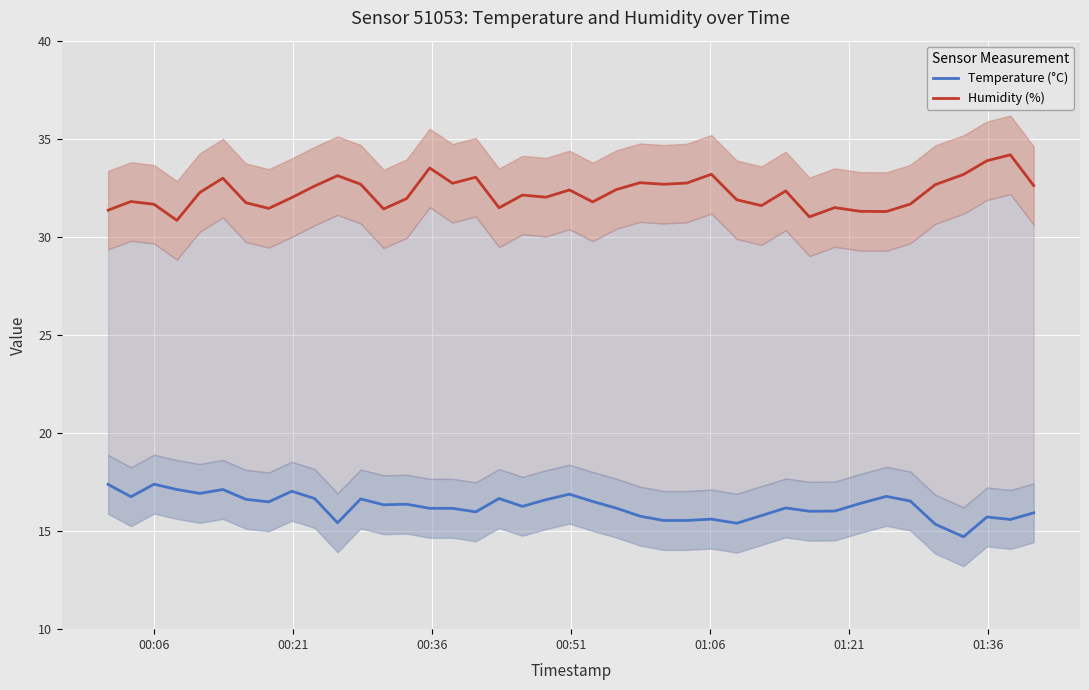

List the series in order of their overall mean, lowest first.

Temperature (°C), Humidity (%)